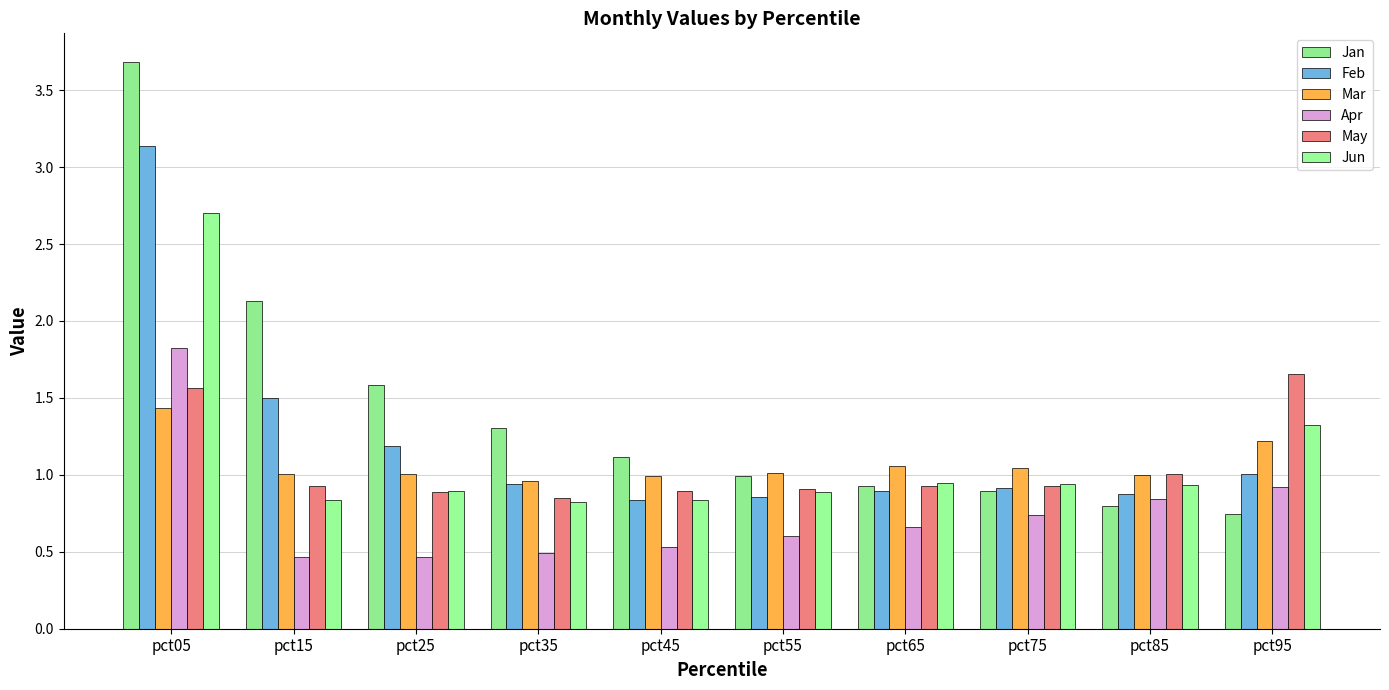

Does the chart contain any negative values?

No